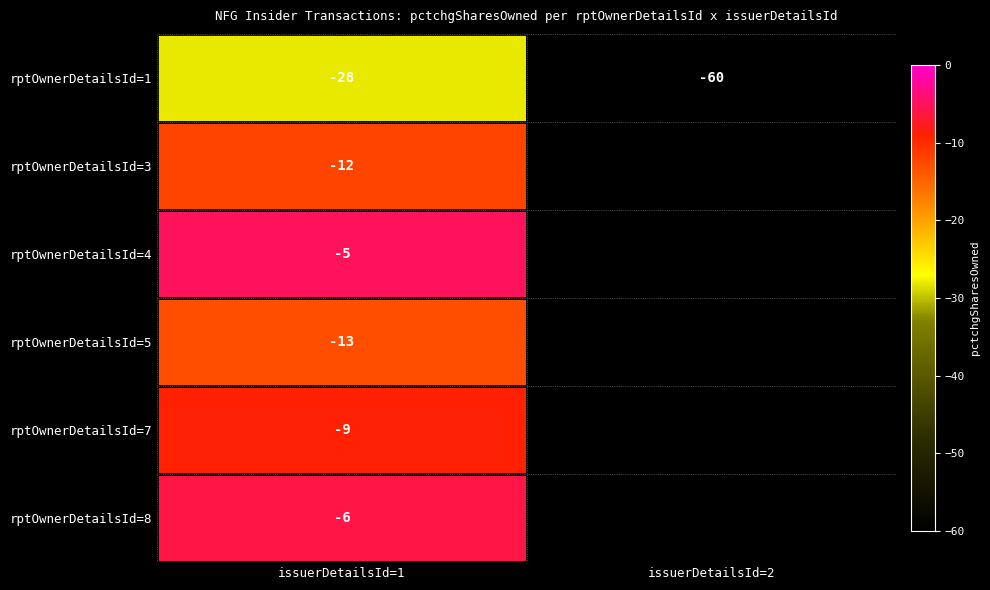

What is the difference between the highest and lowest values at issuerDetailsId=1?

23